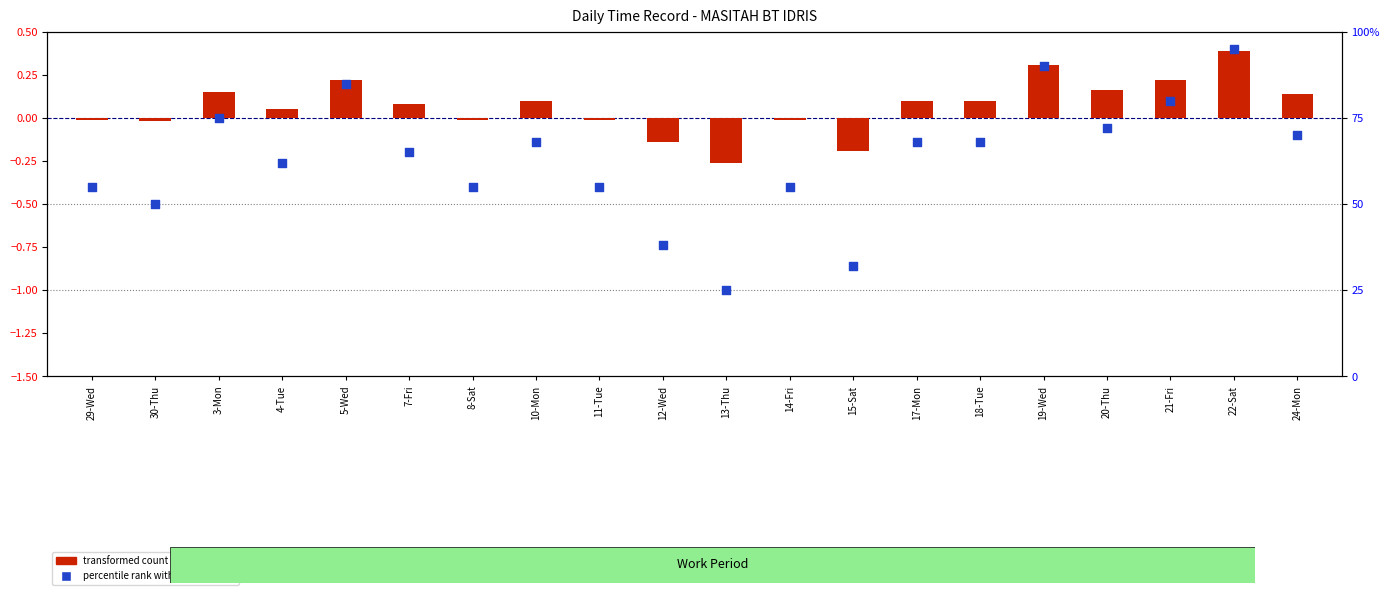

Which series reaches the minimum Y coordinate?

transformed count